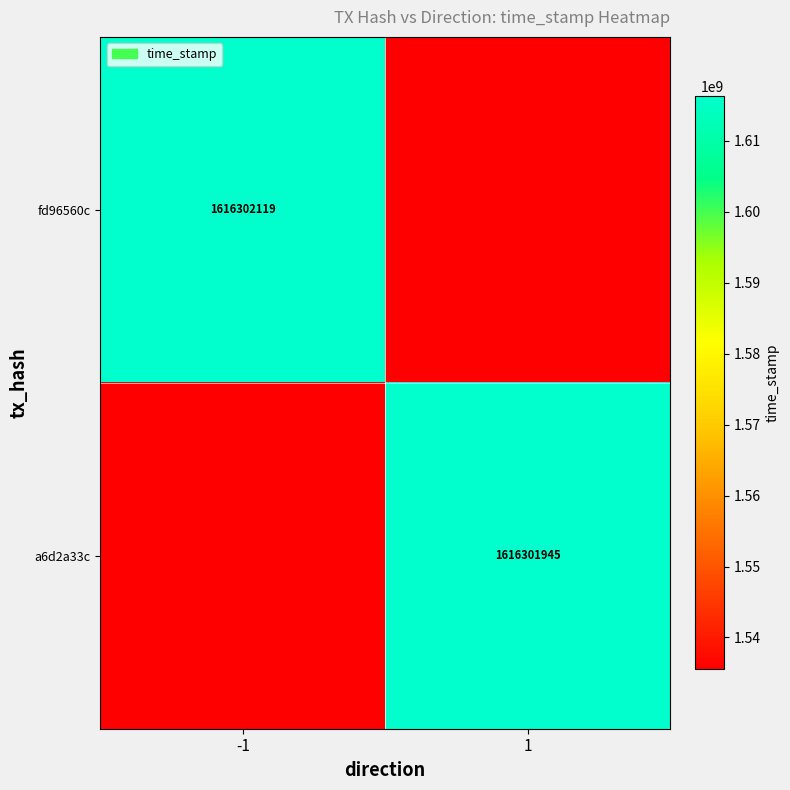

Is the value of a6d2a33c at 1 greater than the value of fd96560c at -1?

No